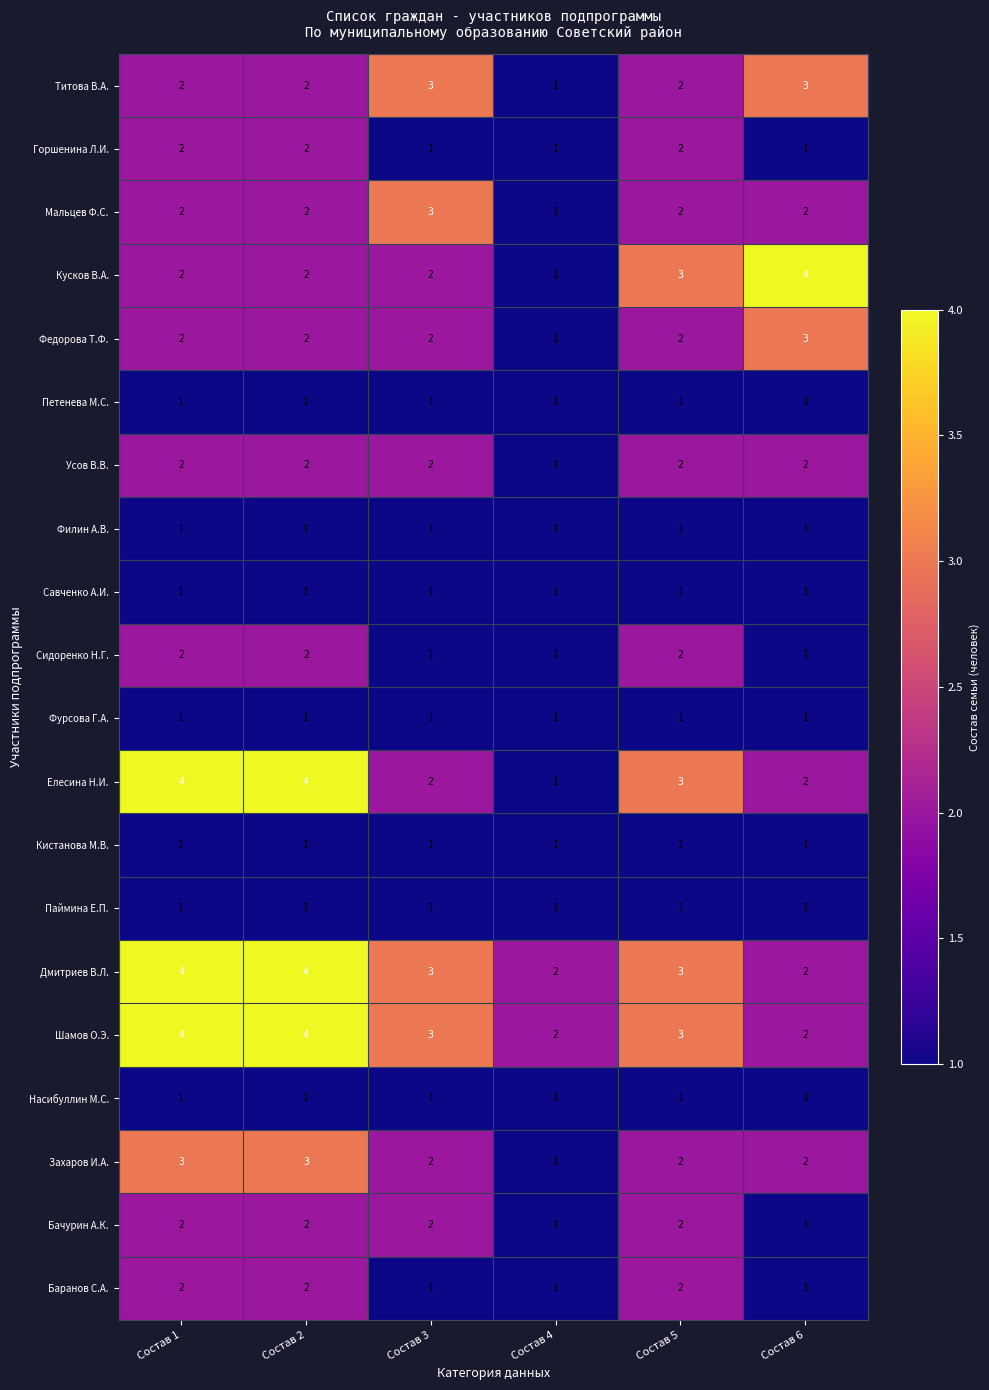

What is the total value across all series at Состав 2?

40